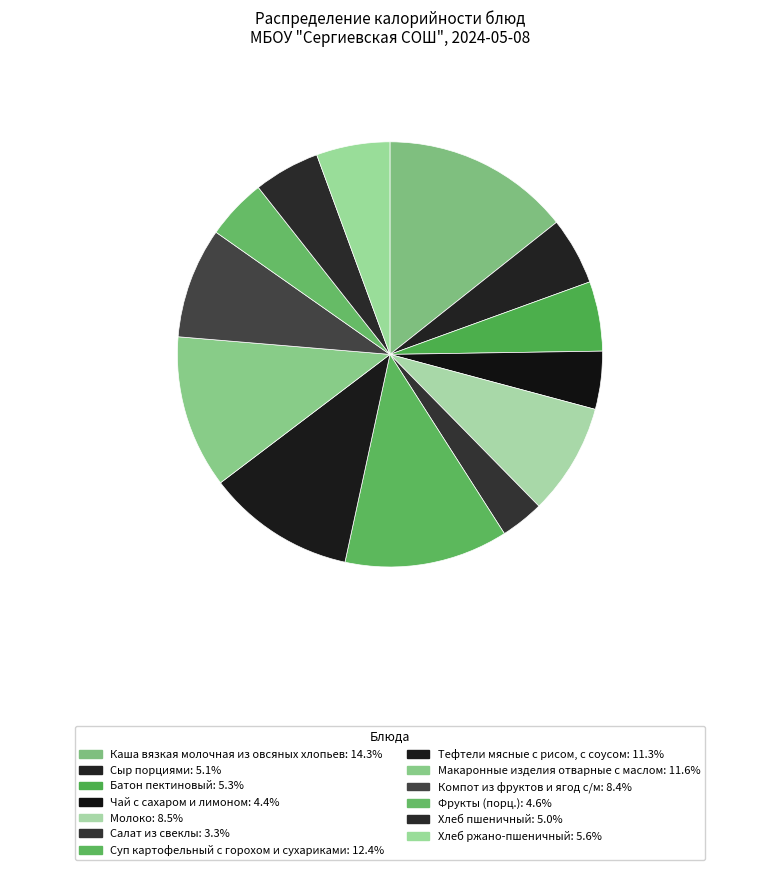

Count the number of slices in the pie.

13